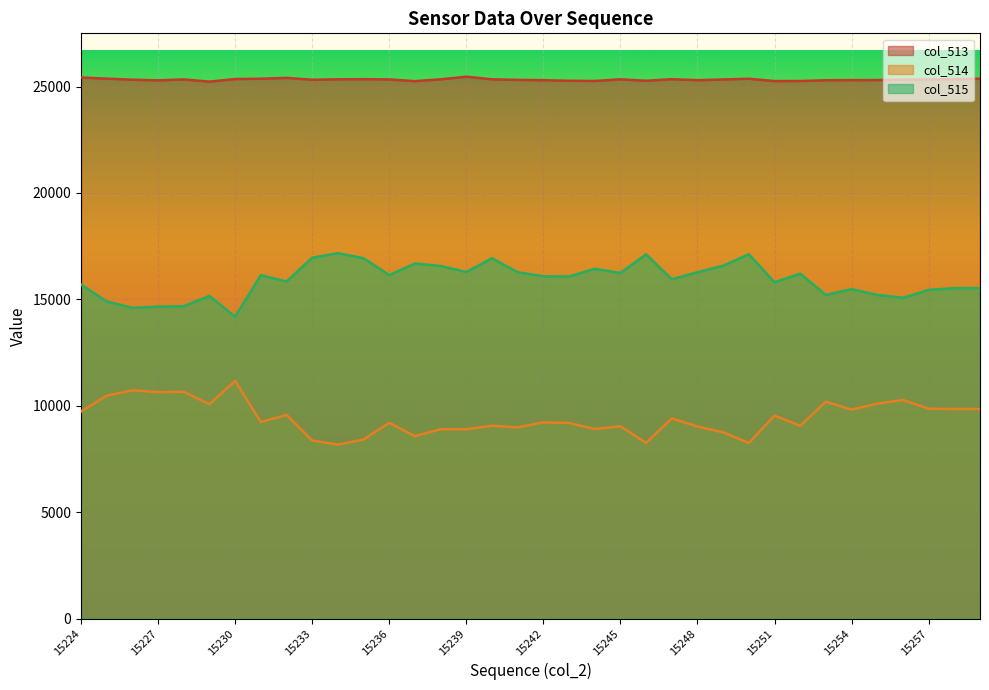

Does the chart display data point markers on the line(s)?

No